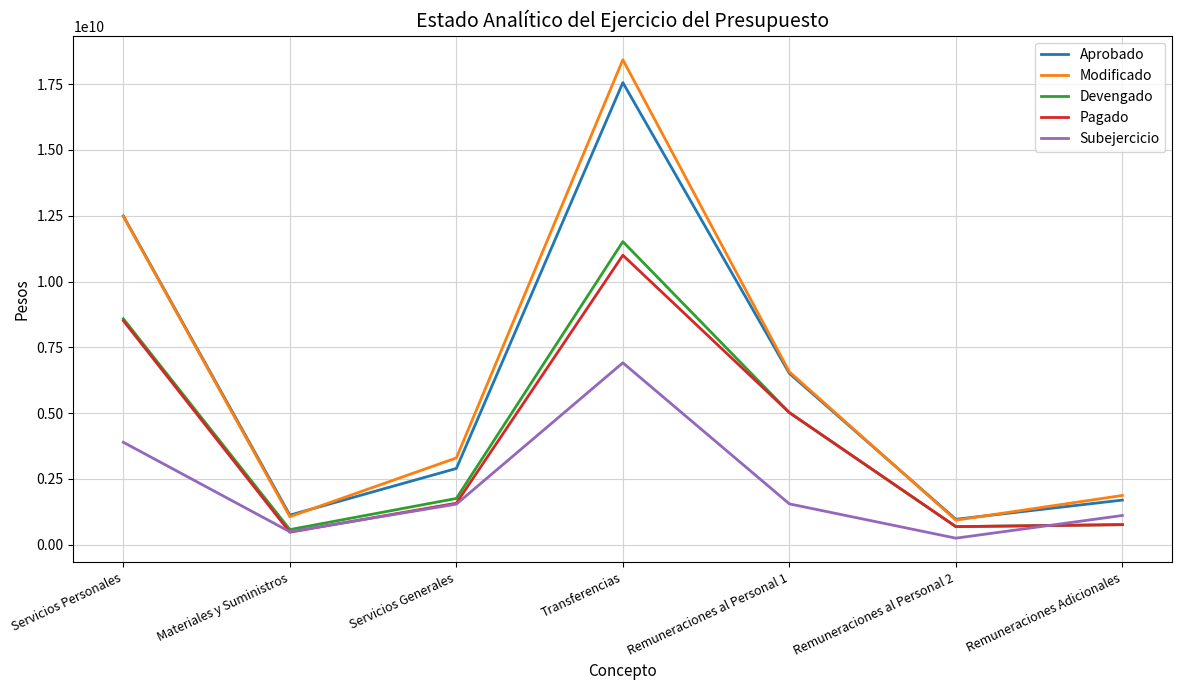

How many times do Modificado and Aprobado cross each other?

3